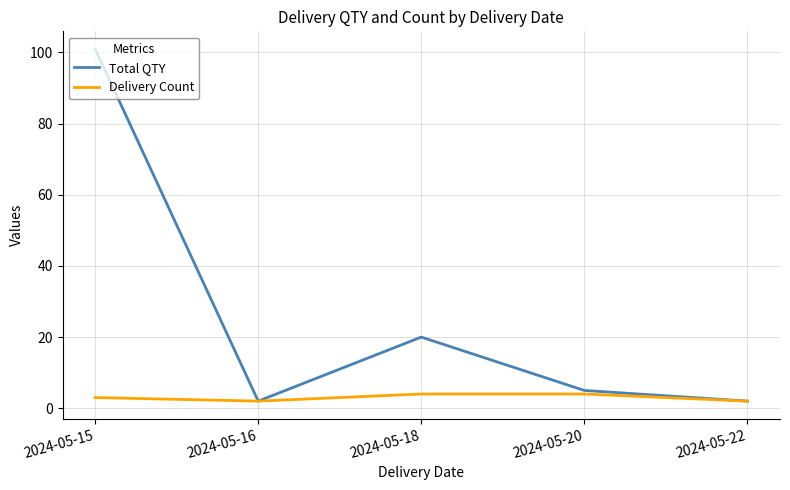

List the series in order of their overall mean, highest first.

Total QTY, Delivery Count